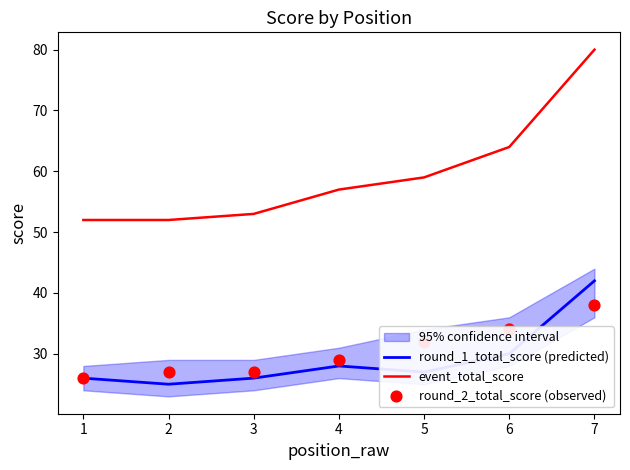

At which label is event_total_score closest to 66?

6